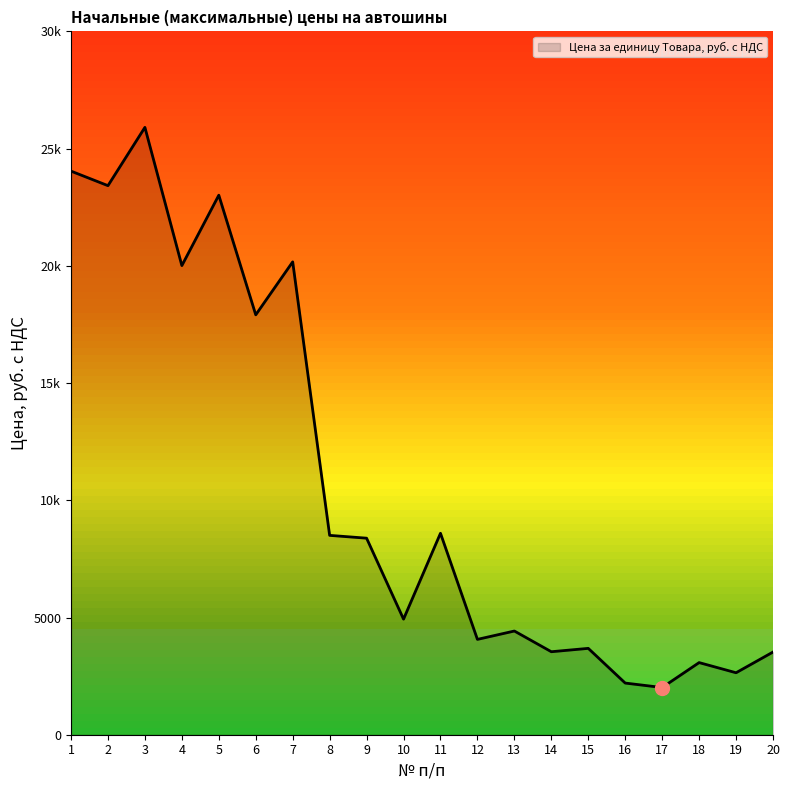

What is the value of the 7th point from the left?

20170.0